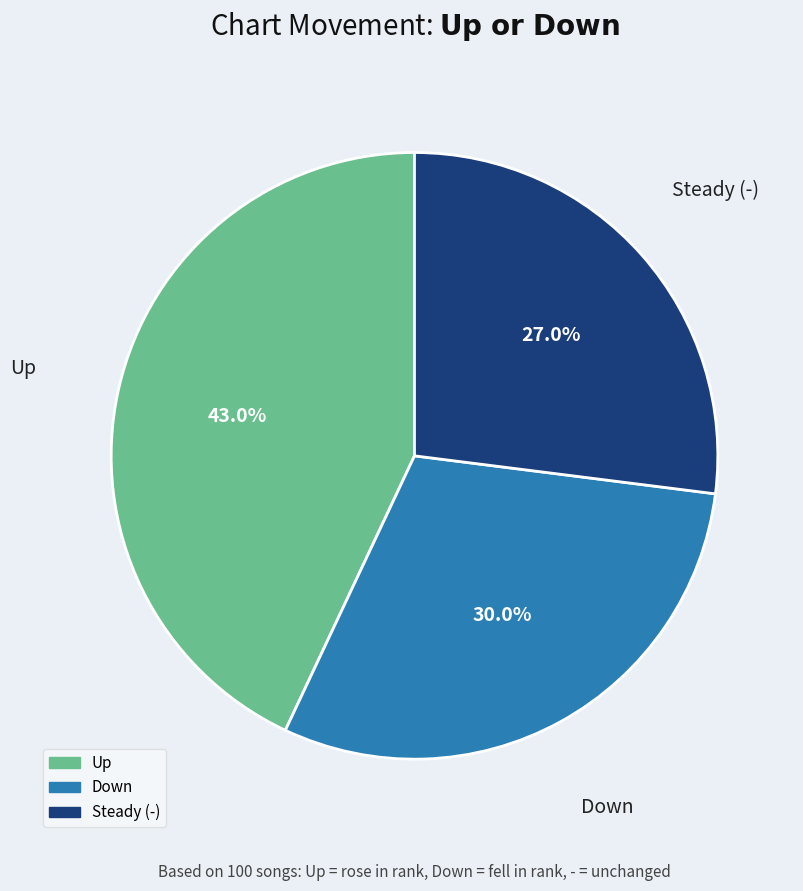

Is there any slice that represents more than half of the pie?

No